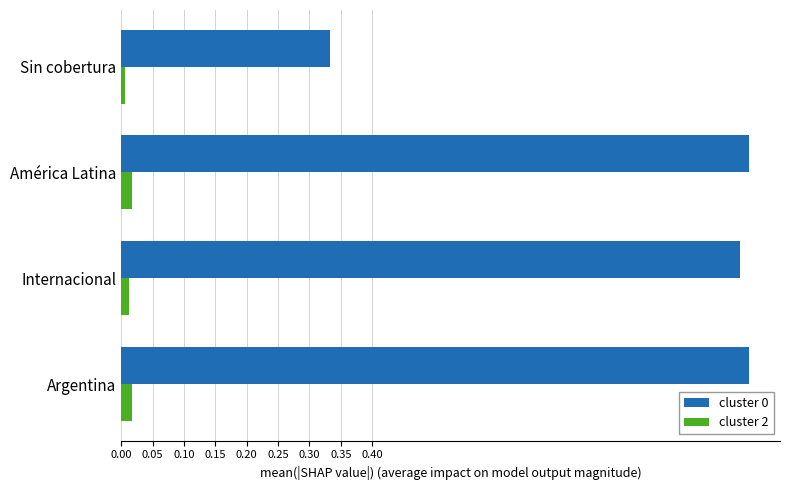

Is the value of cluster 0 at Internacional greater than the value of cluster 2 at Internacional?

Yes